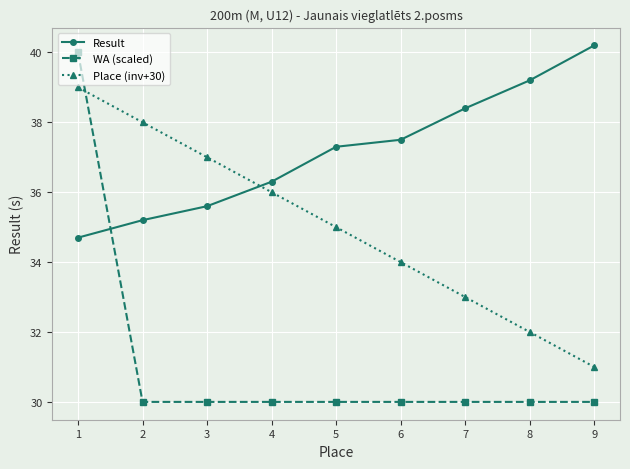

How many values in the Result series exceed 37?

5